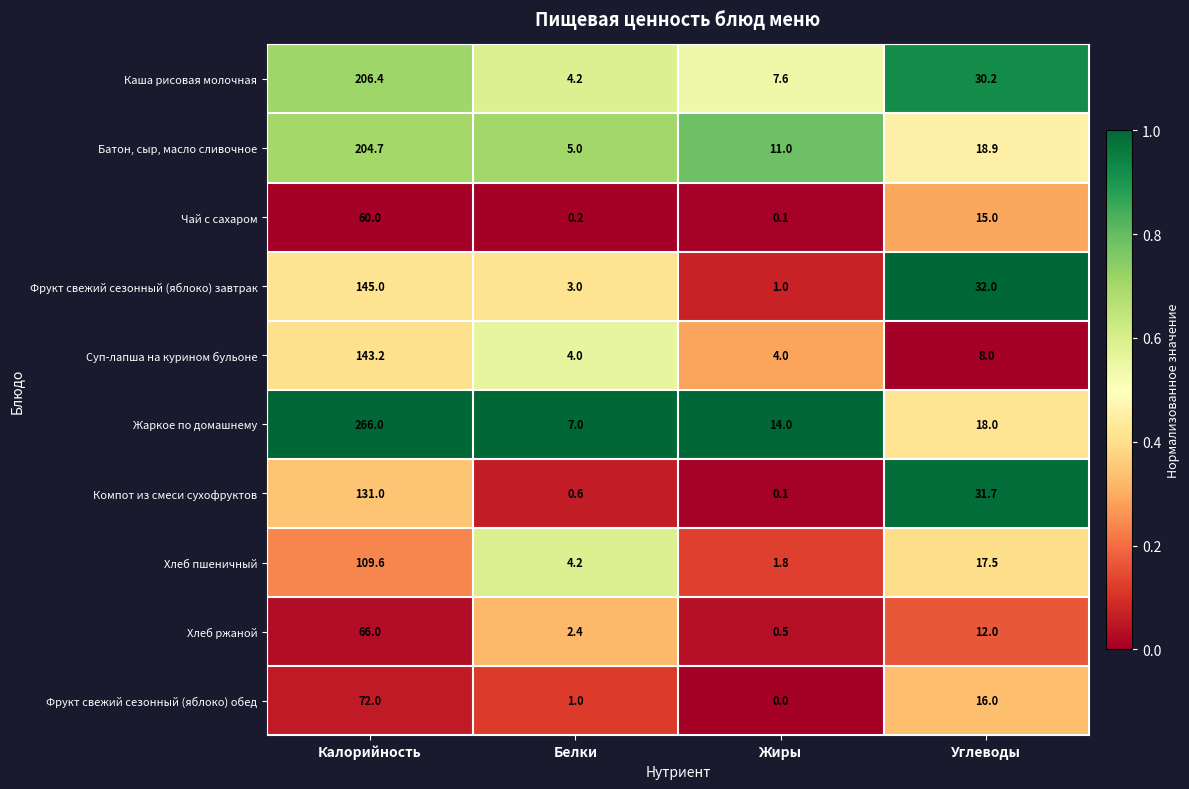

At how many categories does at least one series exceed 0?

4